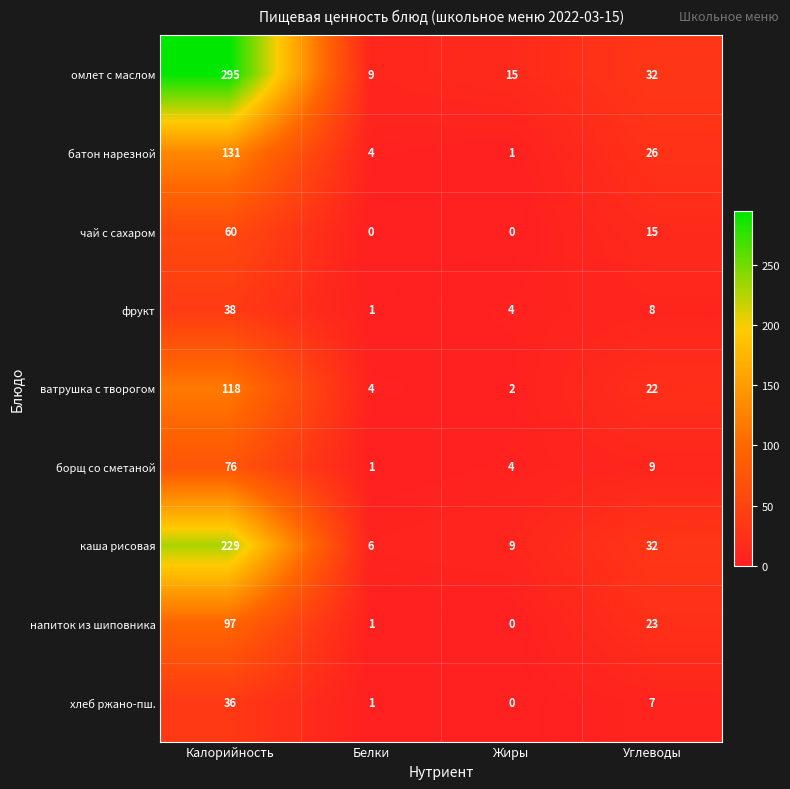

List the series in order of their peak value, highest first.

омлет с маслом, каша рисовая, батон нарезной, ватрушка с творогом, напиток из шиповника, борщ со сметаной, чай с сахаром, фрукт, хлеб ржано-пш.